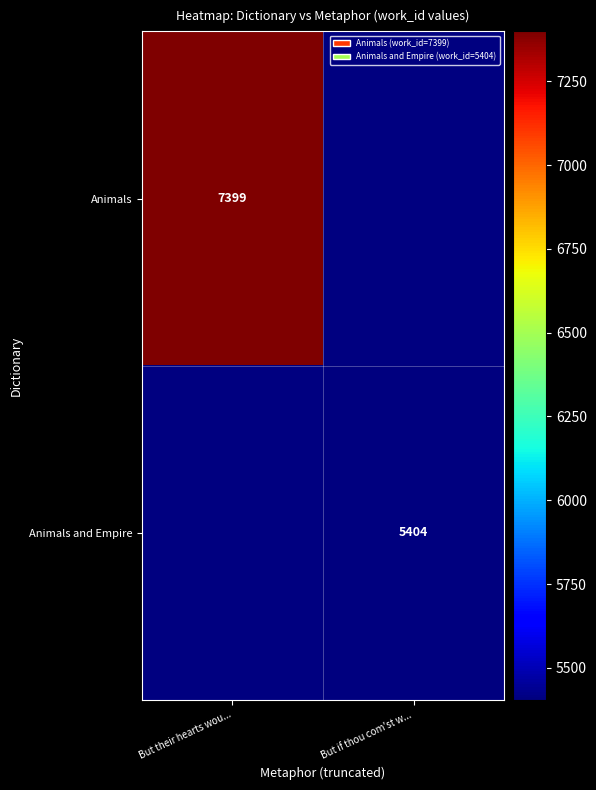

How many data points does each series have?

2